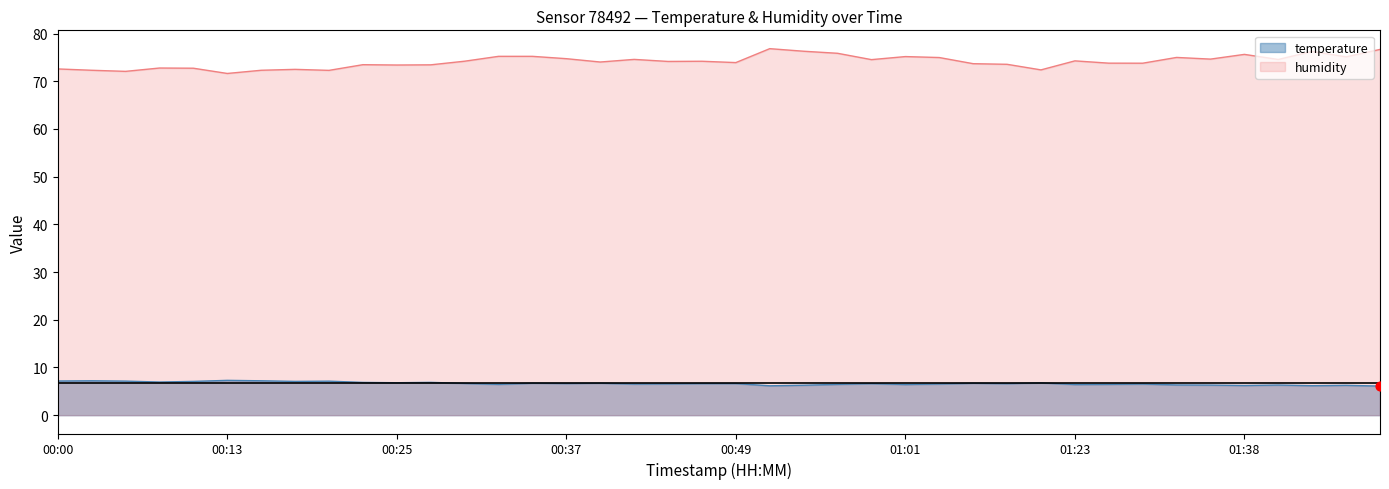

Which series has the widest spread of Y values?

humidity